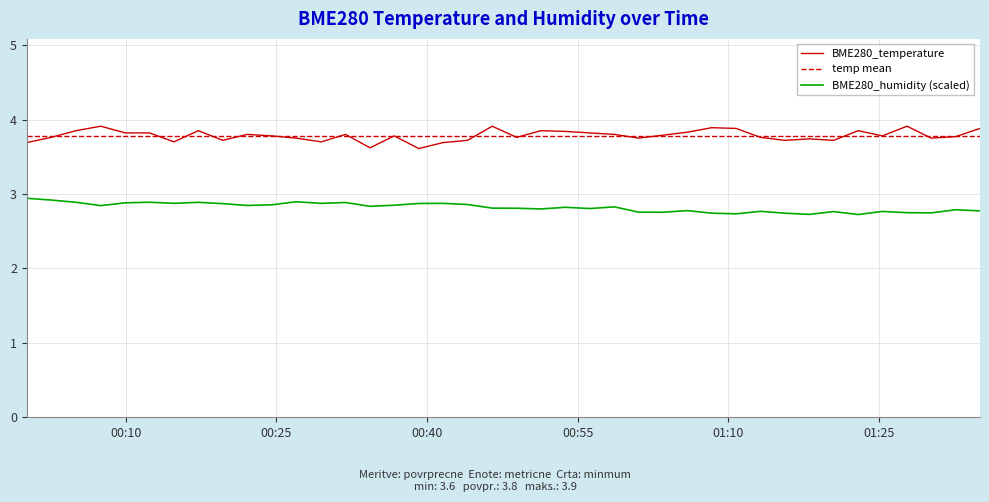

What is the average value of the BME280_temperature series?

3.8